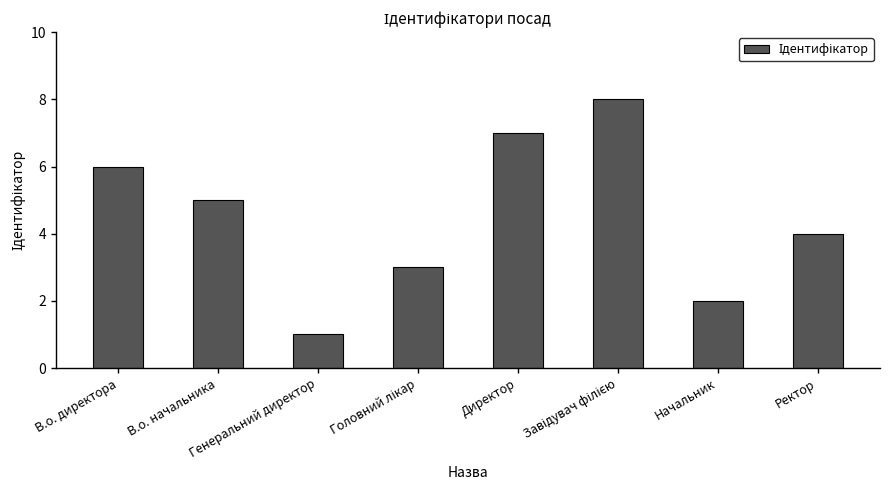

What is the maximum value shown in the chart?

8